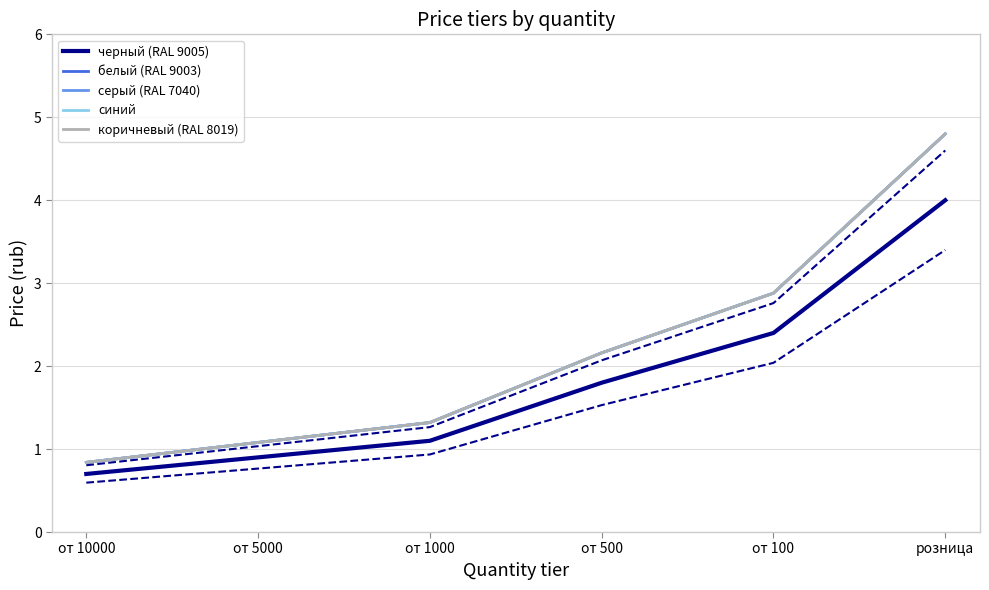

True or false: белый (RAL 9003) has more than 2 interior local peaks.

False